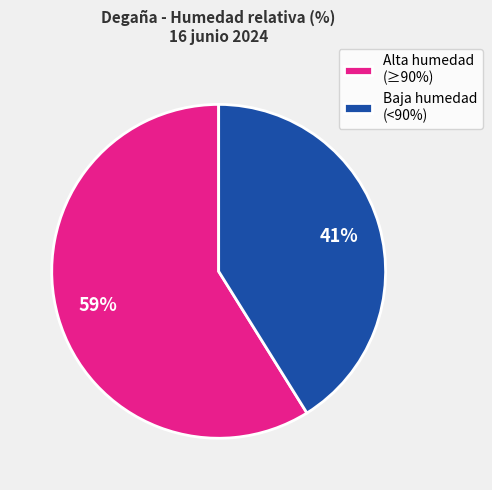

Which category accounts for the majority?

Alta humedad (≥90%)